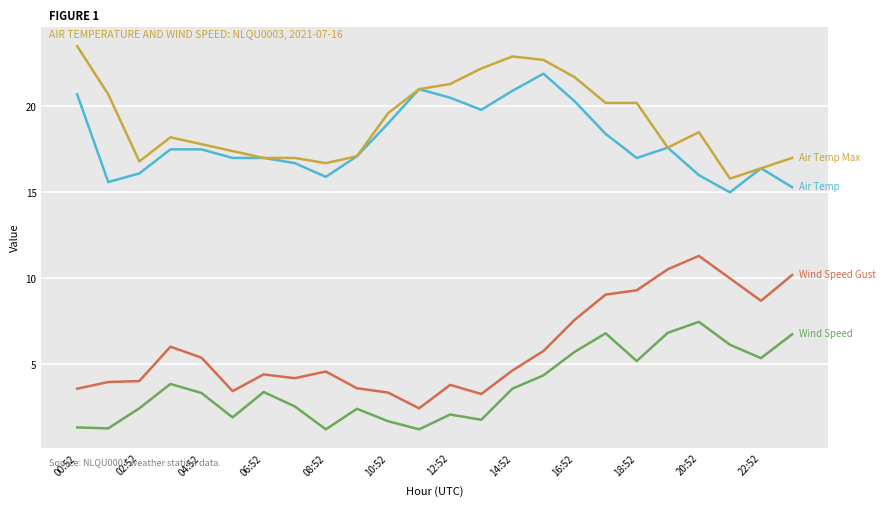

What is the maximum value shown in the chart?

23.5